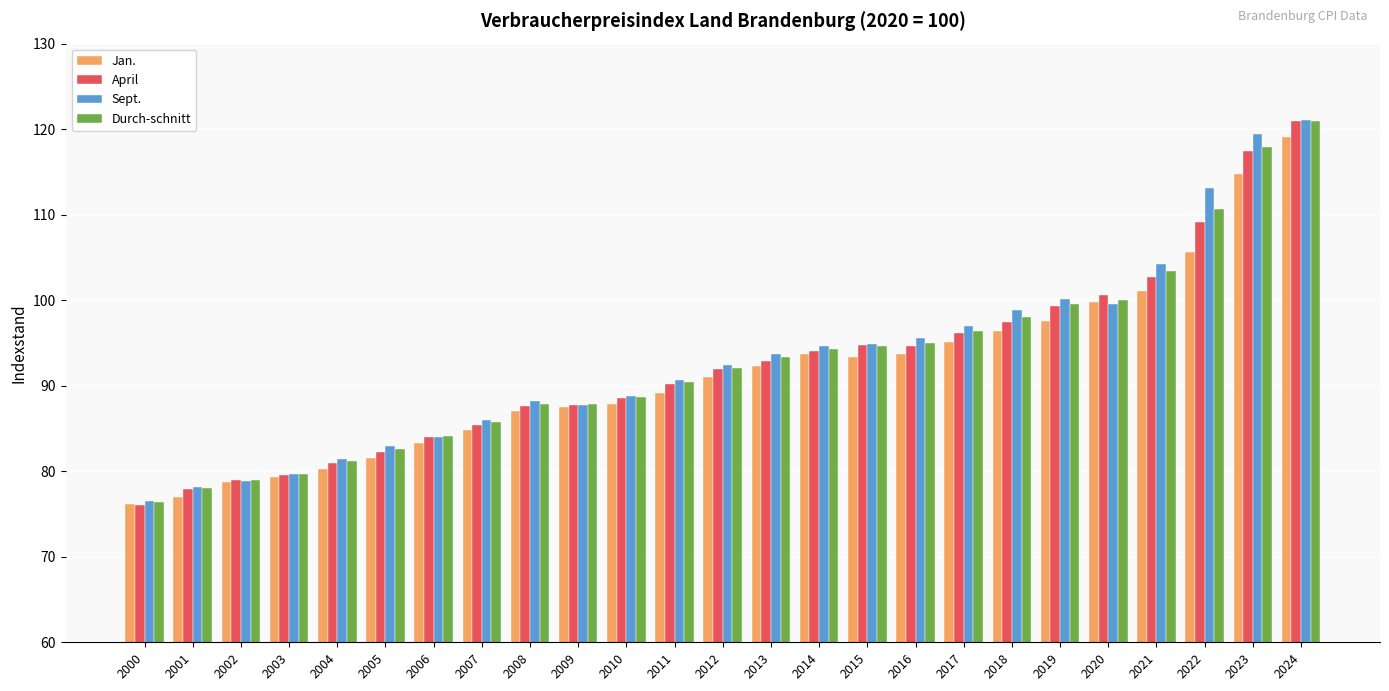

At which label does Sept. reach its minimum?

2000